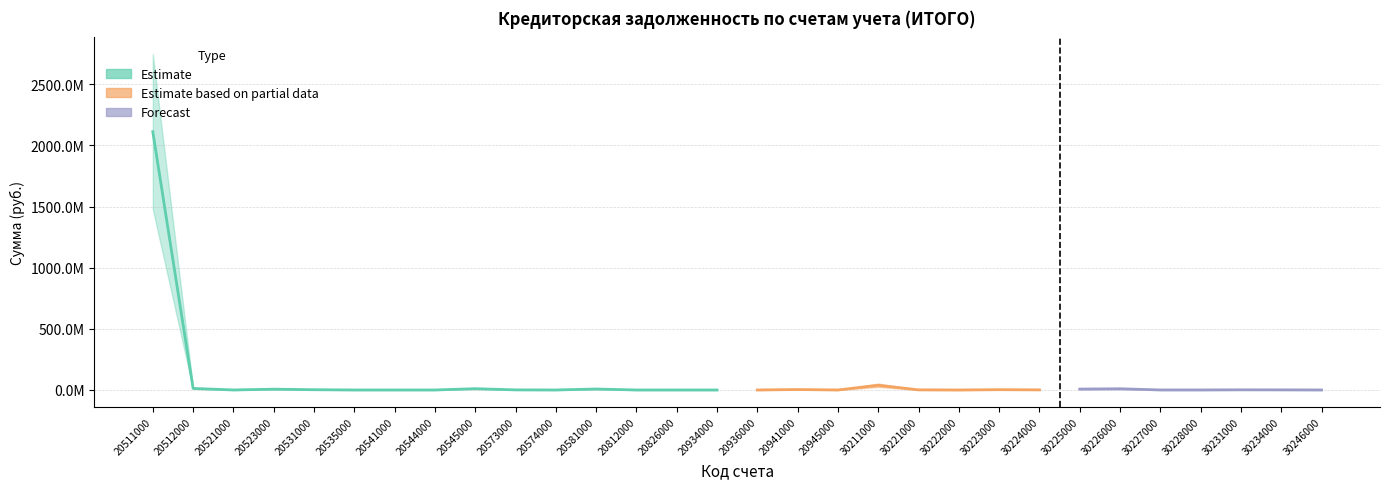

Which category has the lowest value across all series?

20812000